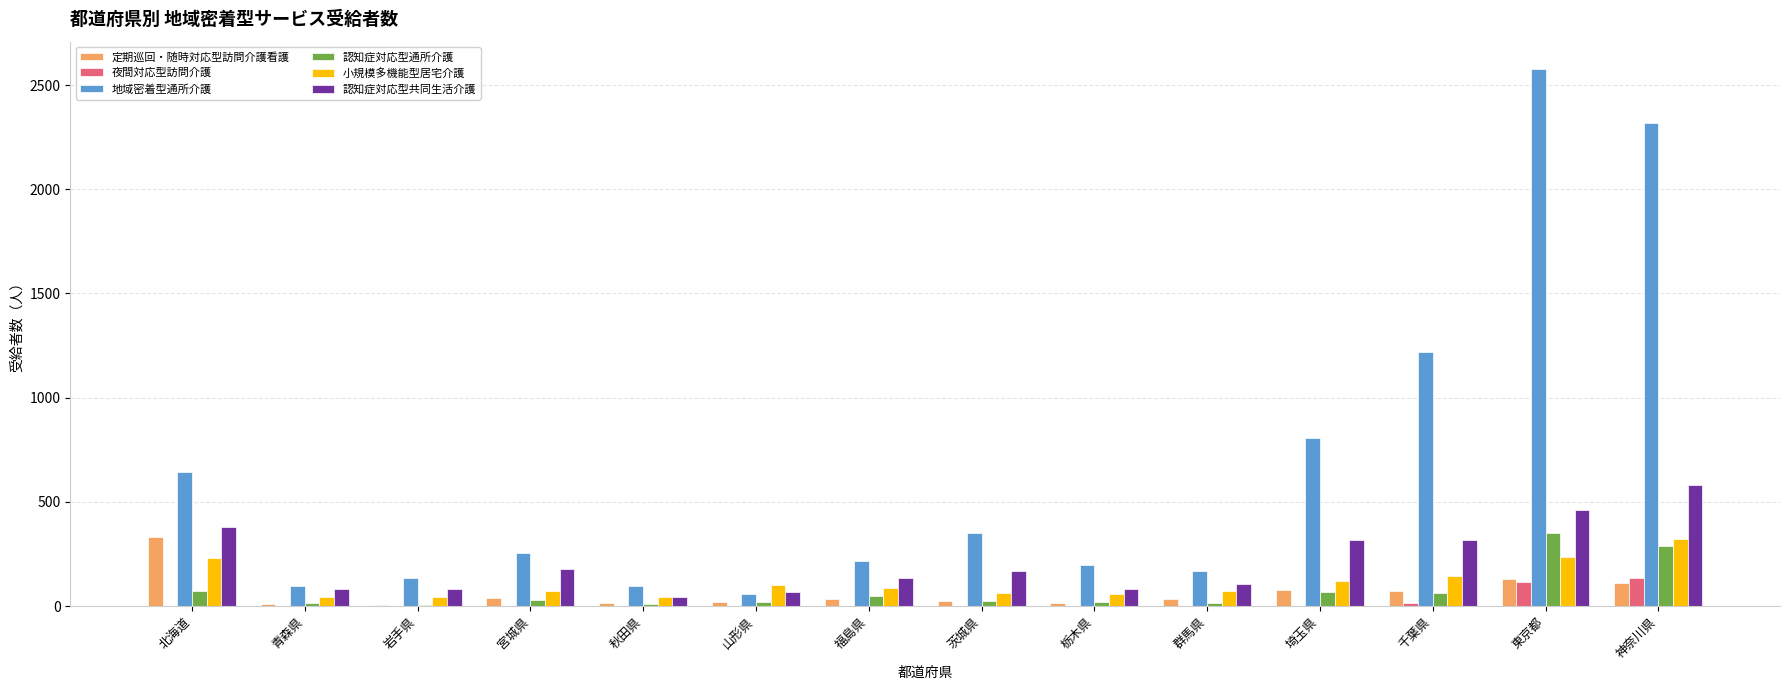

Is it true that 地域密着型通所介護 equals 171 at 群馬県?

True